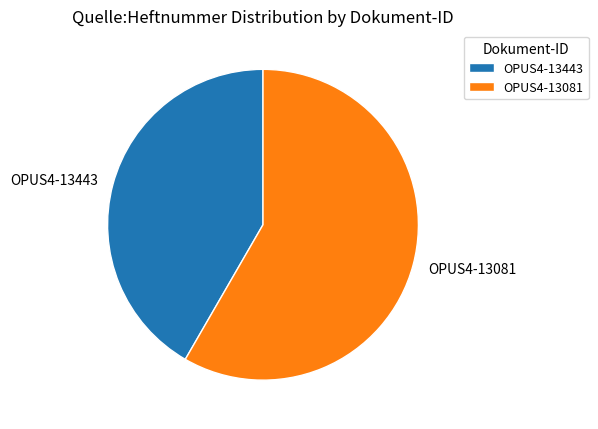

Which category has the biggest portion of the pie?

OPUS4-13081